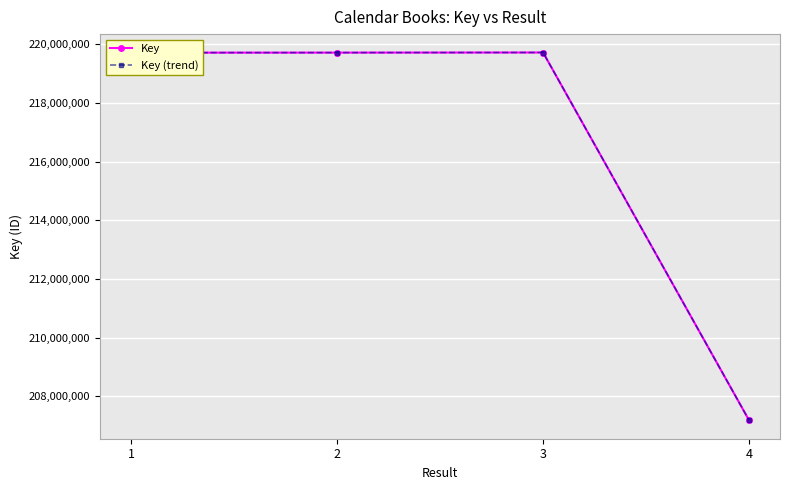

True or false: Key and Key (trend) intersect in this chart.

False